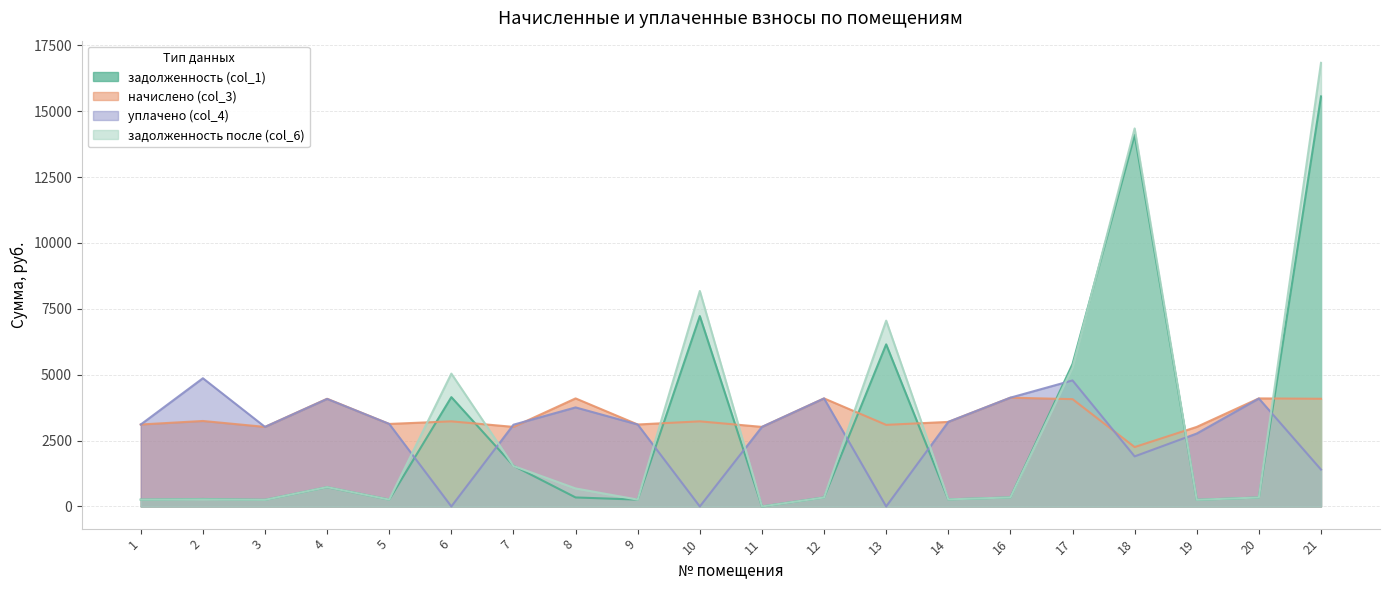

How many intersections are there between уплачено (col_4) and задолженность после (col_6)?

9